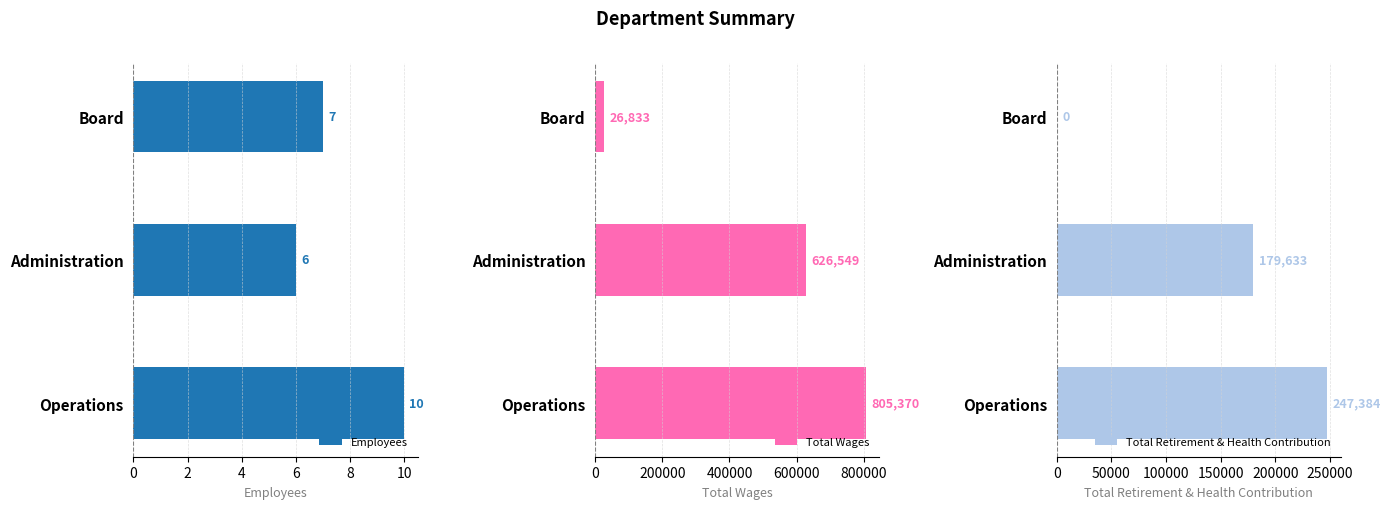

At which label does Employees reach its minimum?

Administration